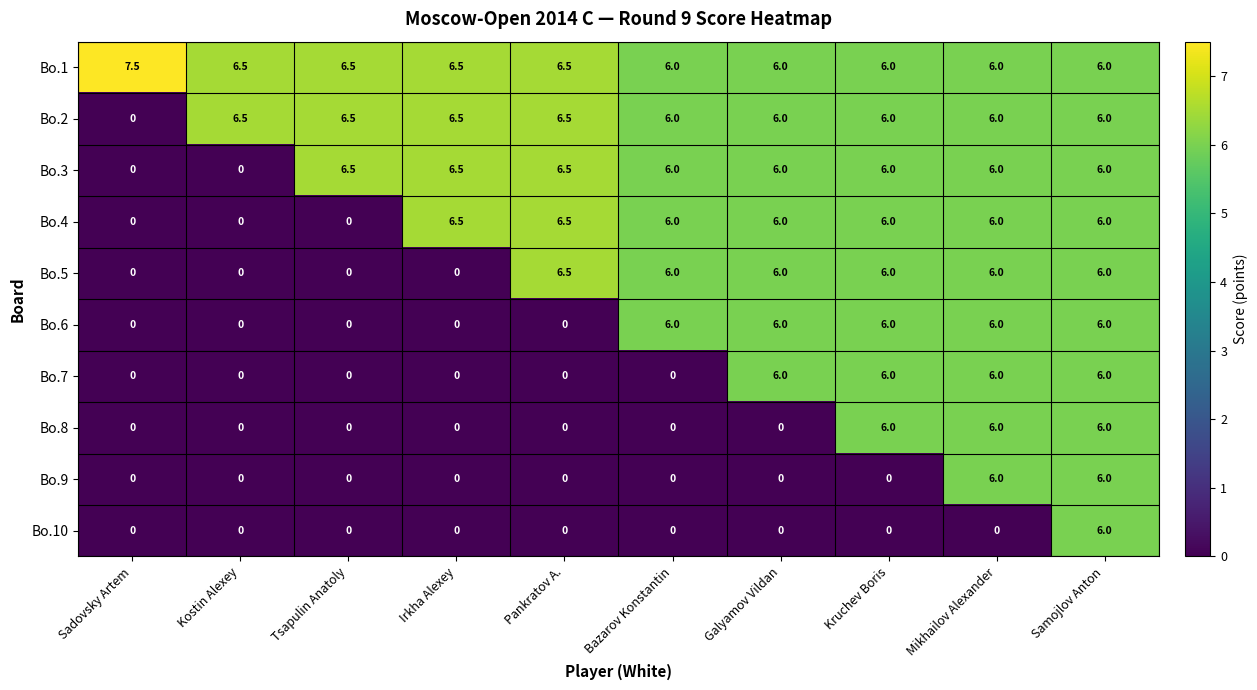

The Bo.9 series shows 3.5 at Galyamov Vildan. True or false?

False